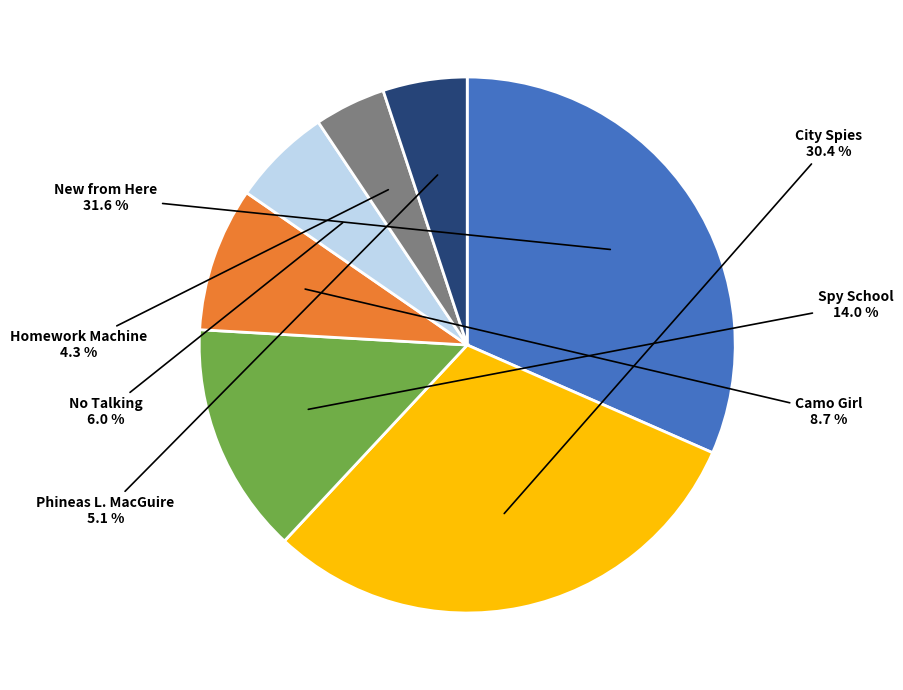

To the nearest percent, what is the average slice percentage?

14%